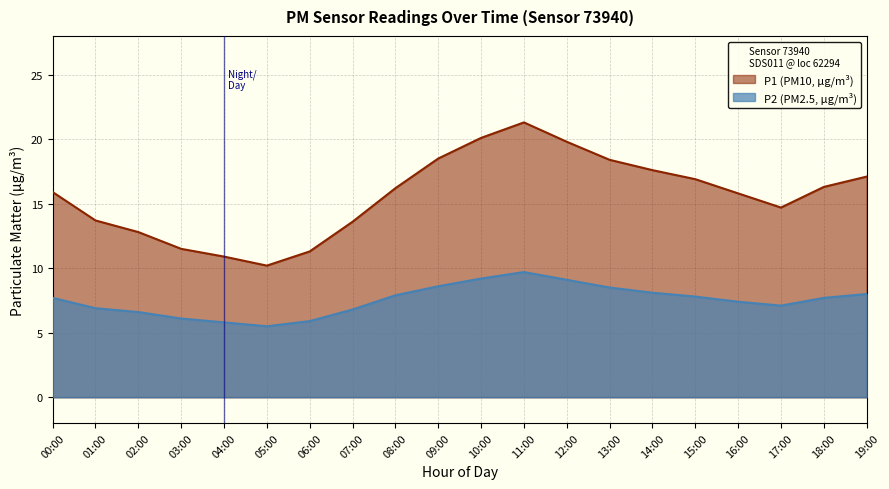

At 19:00, list the series in order from largest to smallest.

P1, P2